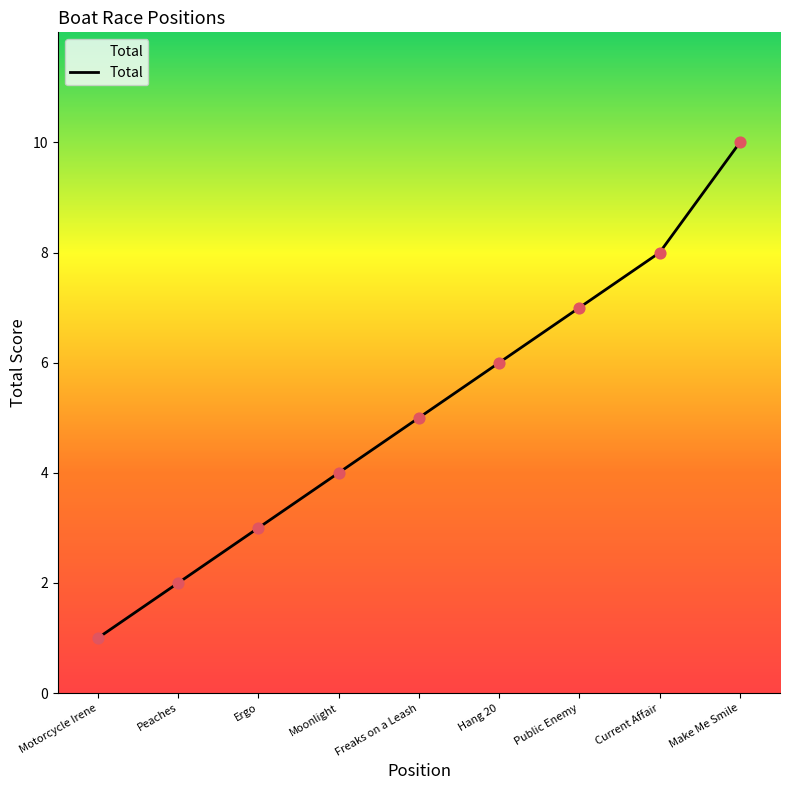

Which has a higher value, Ergo or Hang 20?

Hang 20